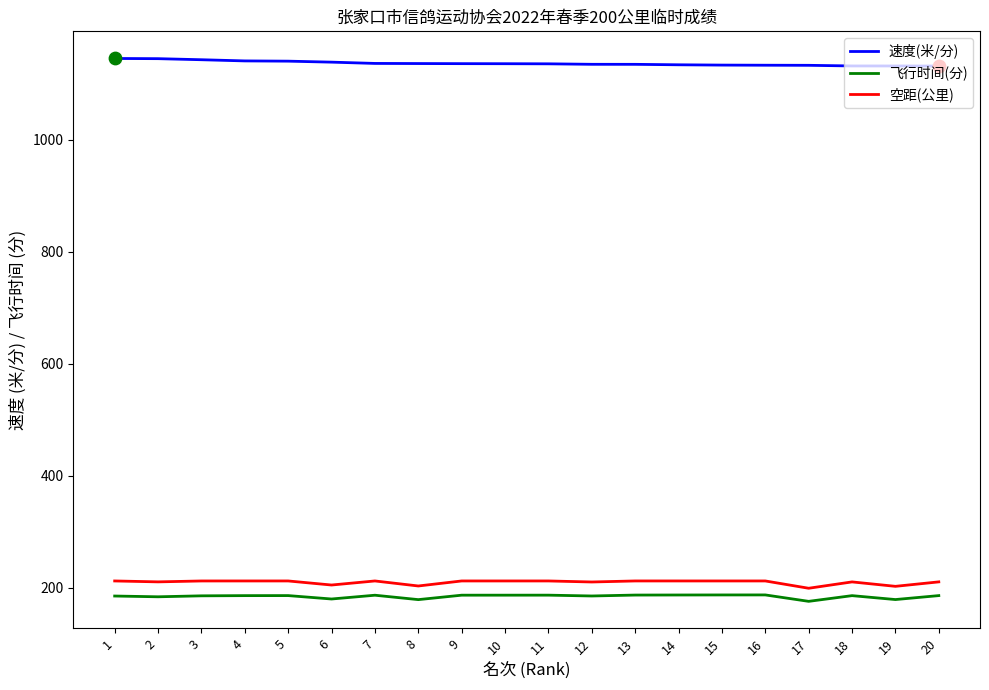

At how many categories does at least one series exceed 699?

20